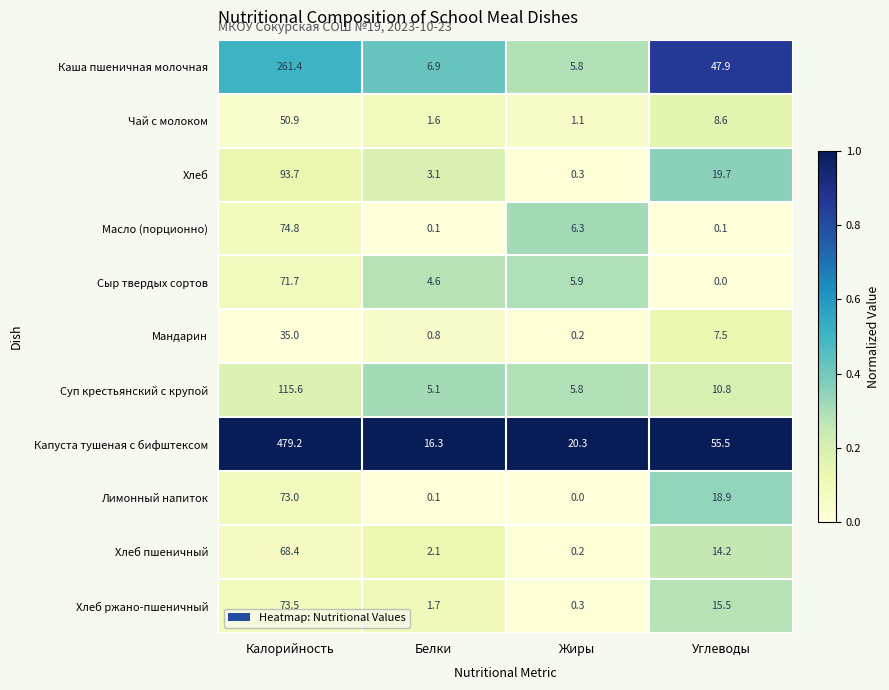

At which label does Сыр твердых сортов reach its minimum?

Углеводы